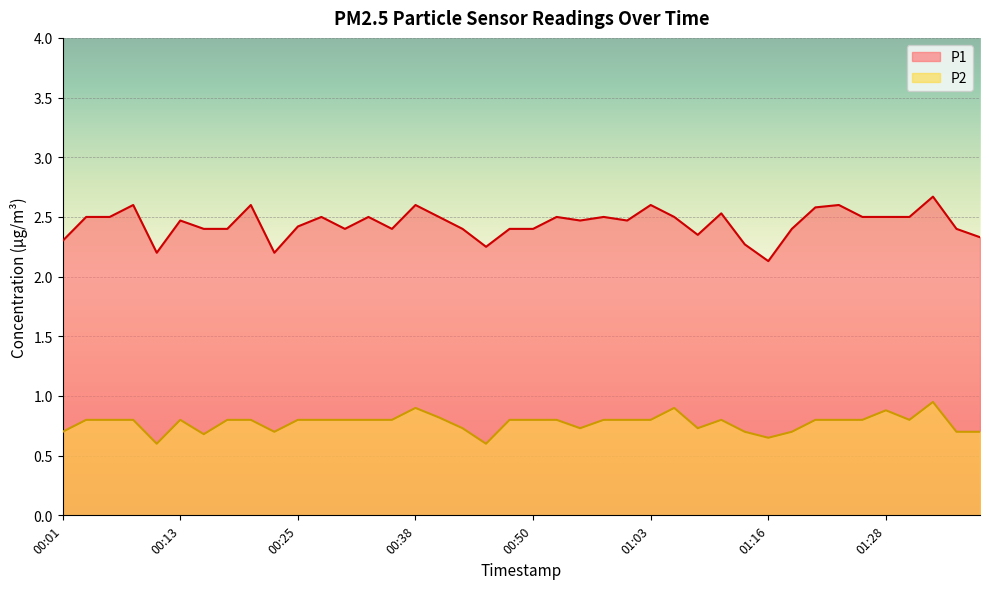

Where is P2 nearest to the value 0?

00:10